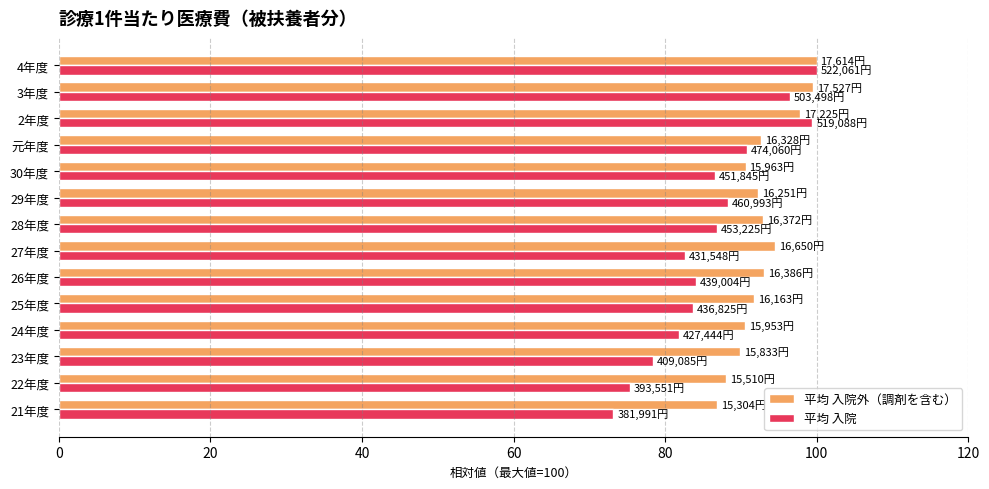

Which series has the largest range (max minus min)?

平均 入院